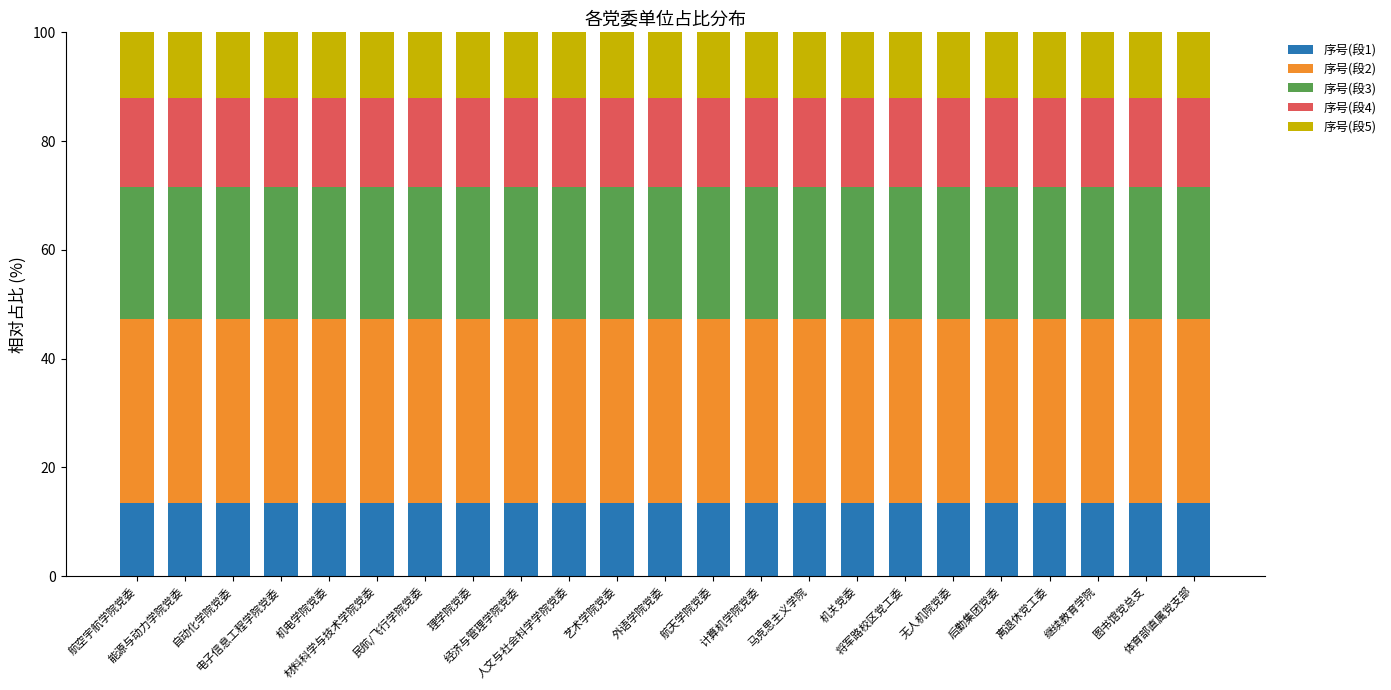

What position from the right is 将军路校区党工委?

7